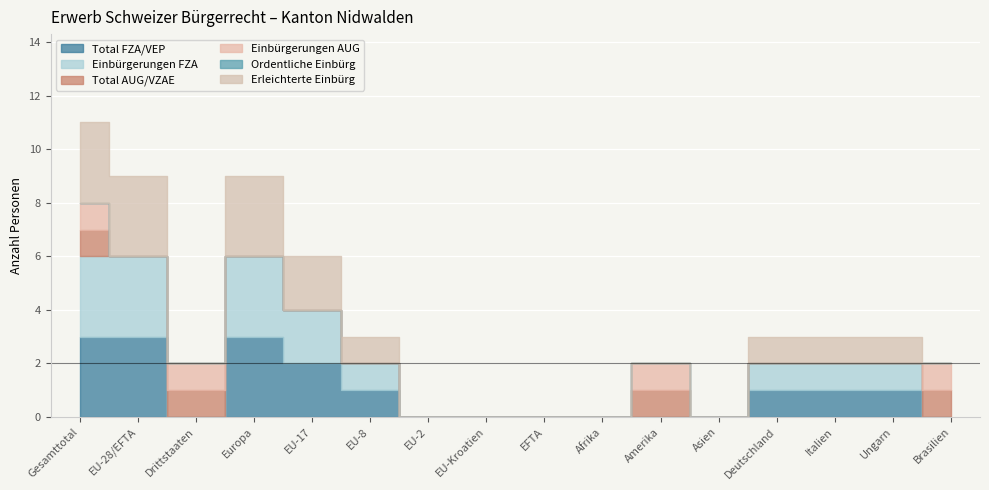

What are all the series names shown in the legend?

Total FZA/VEP, Einbürgerungen FZA, Total AUG/VZAE, Einbürgerungen AUG, Ordentliche Einbürg, Erleichterte Einbürg